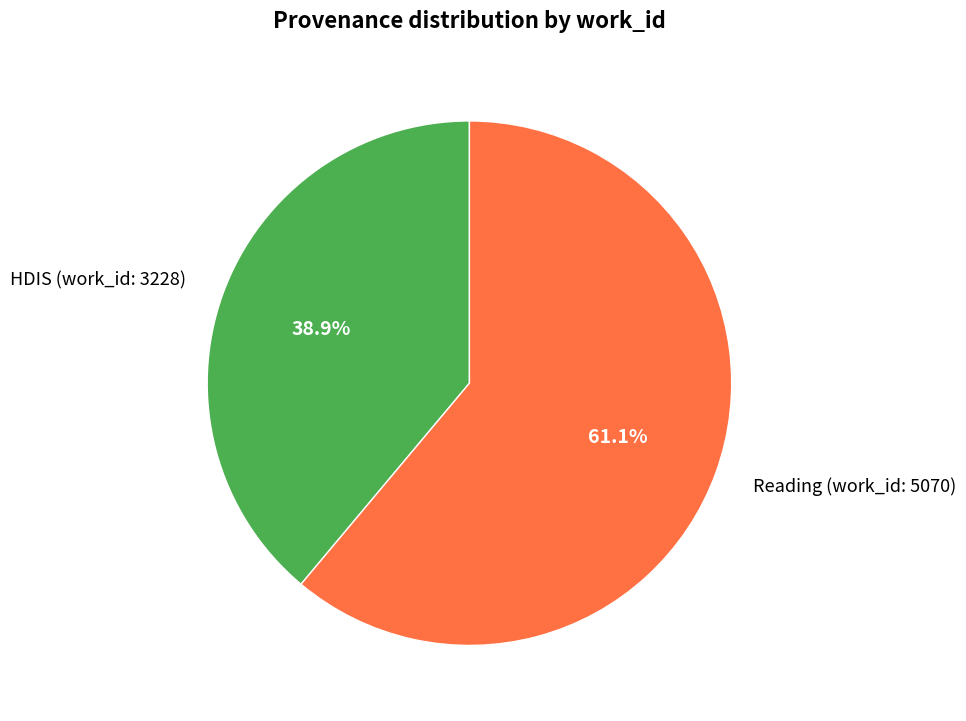

True or false: HDIS (work_id: 3228) accounts for 39% of the total.

True